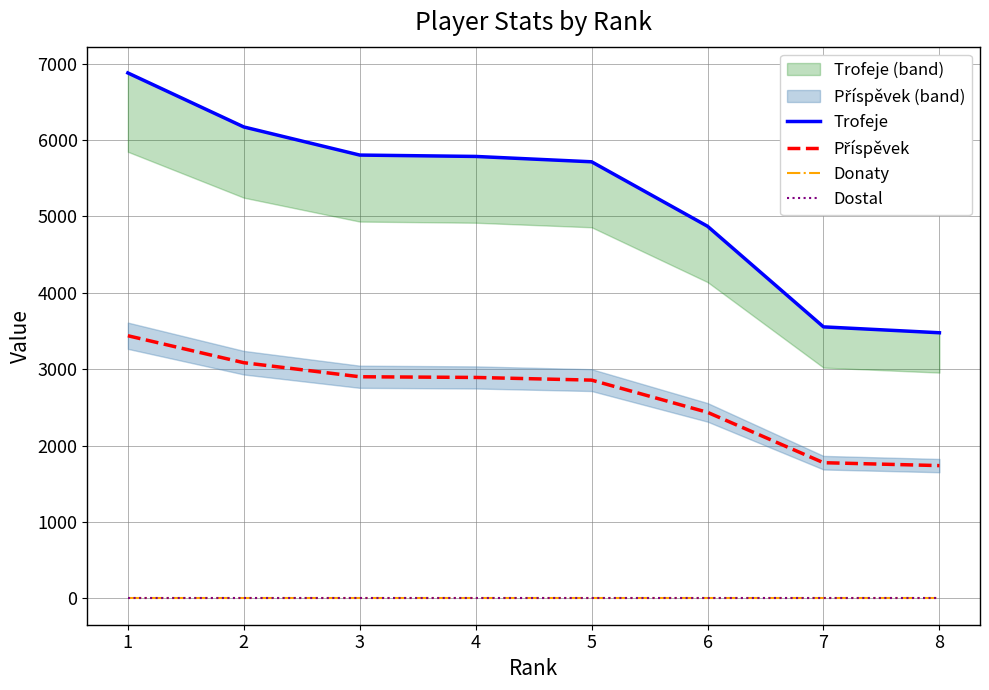

Reading left to right, list all the values displayed in this chart.

Trofeje: 1=6879	2=6172	3=5804	4=5786	5=5716	6=4872	7=3555	8=3478
Příspěvek: 1=3439	2=3086	3=2902	4=2893	5=2858	6=2436	7=1777	8=1739
Donaty: 1=0	2=0	3=0	4=0	5=0	6=0	7=0	8=0
Dostal: 1=0	2=0	3=0	4=0	5=0	6=0	7=0	8=0